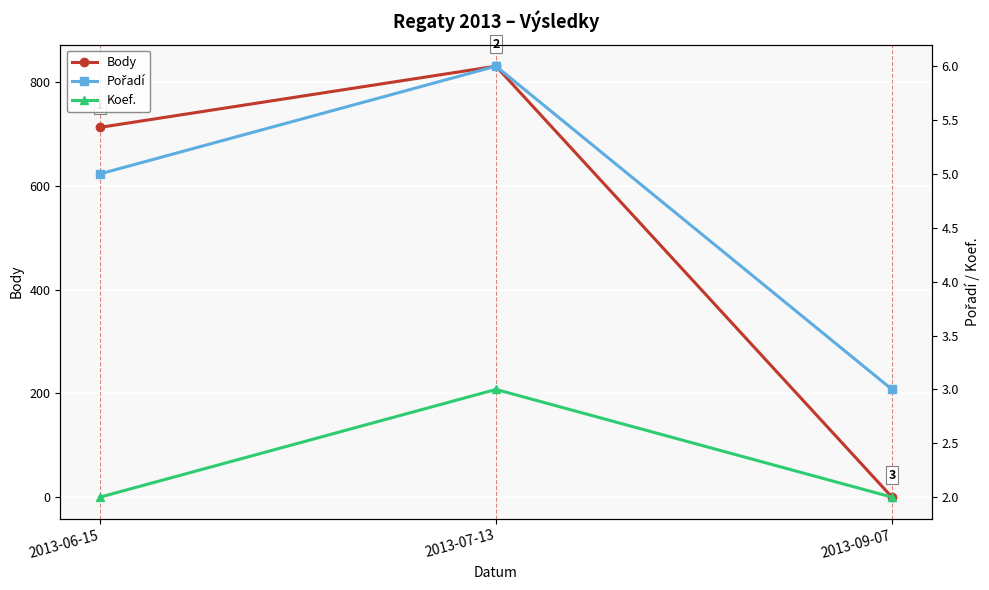

The Pořadí series shows 6 at 2013-07-13. True or false?

True